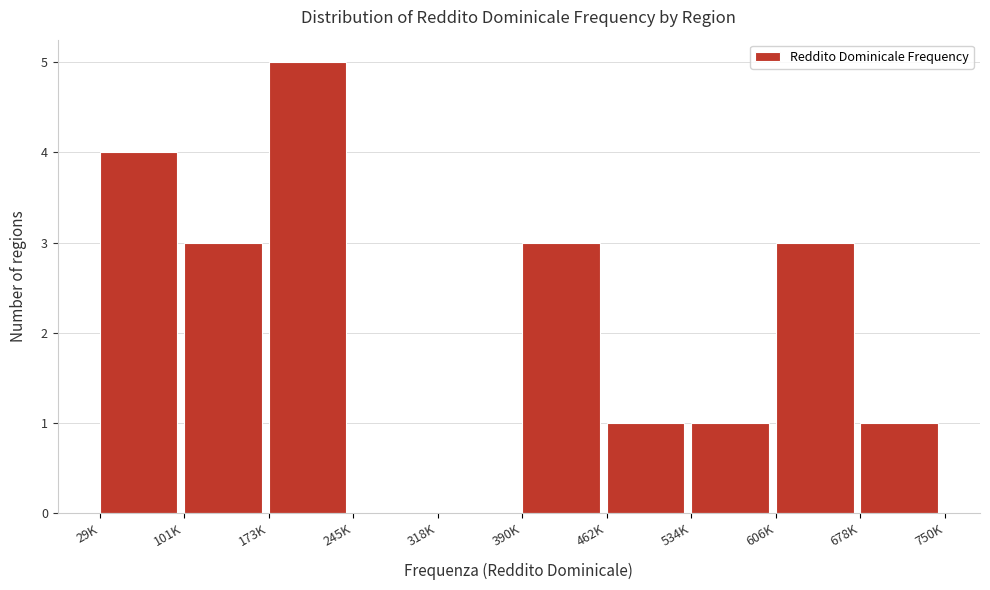

Reading right to left, list all the values displayed in this chart.

678K=1	606K=3	534K=1	462K=1	390K=3	318K=0	245K=0	173K=5	101K=3	29K=4